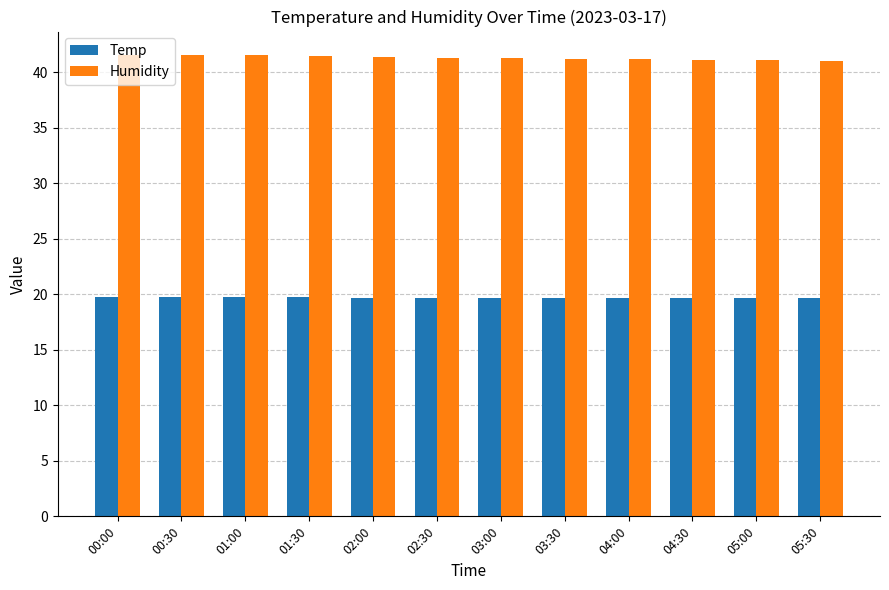

True or false: Humidity has a value of 41.4 at 02:00.

True